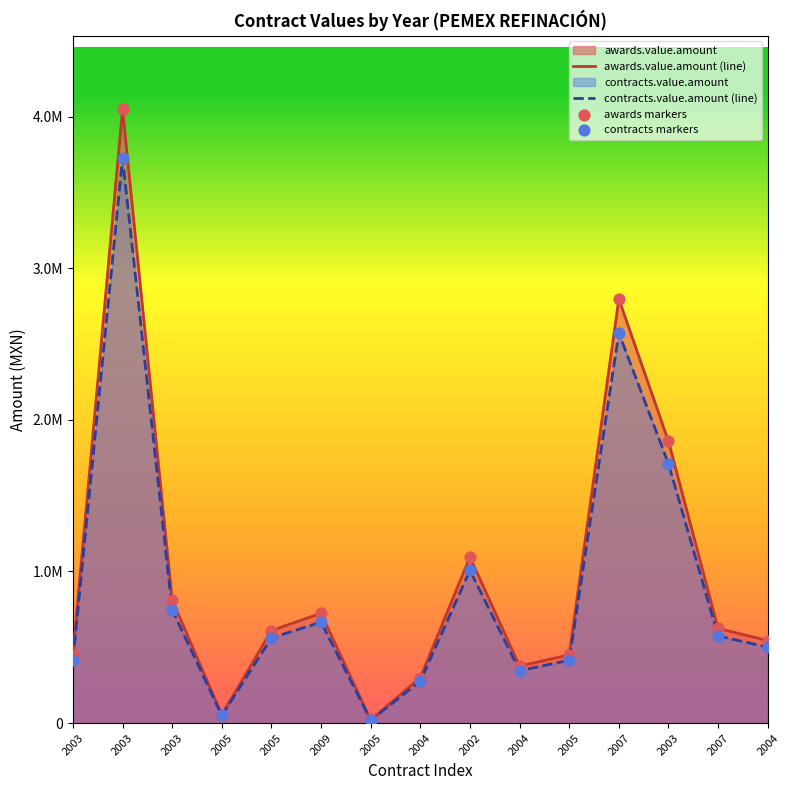

At how many categories does at least one series exceed 892694?

4